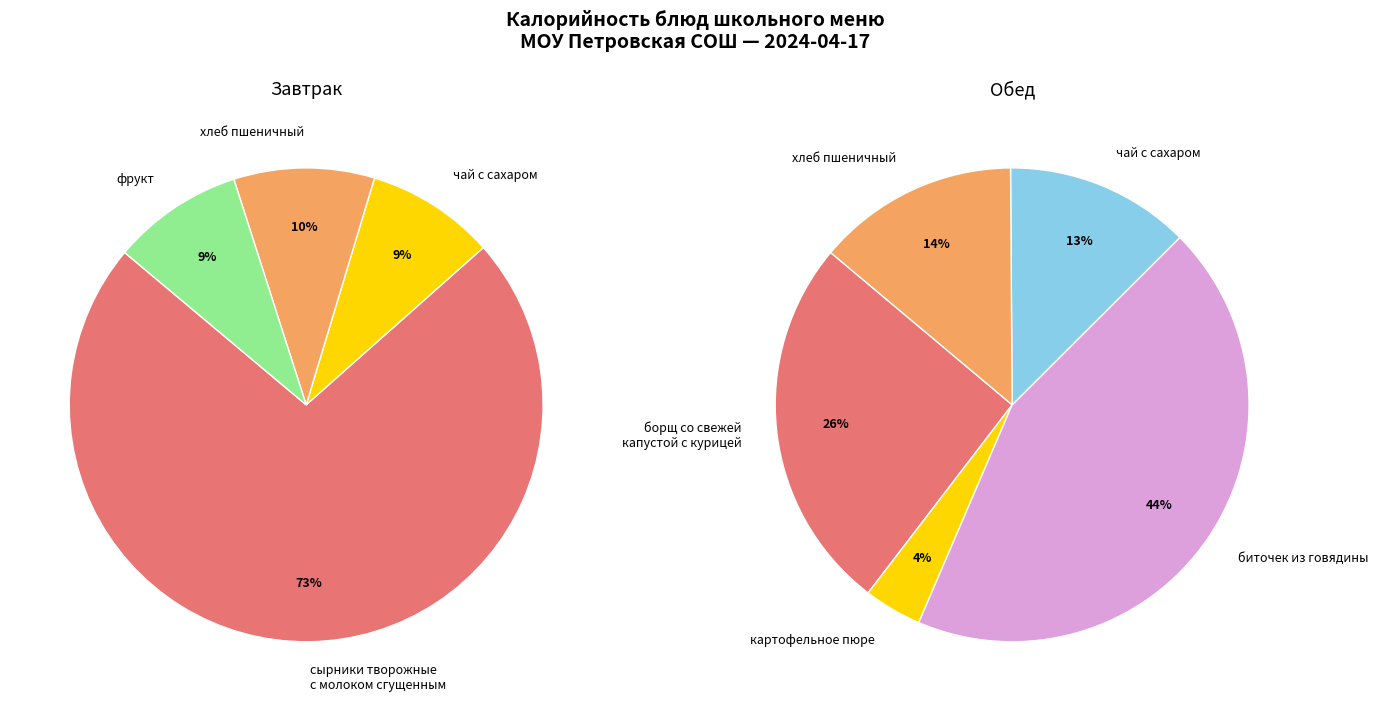

Is the sum of сырники творожные с молоком сгущенным and чай с сахаром (обед) greater than half?

No